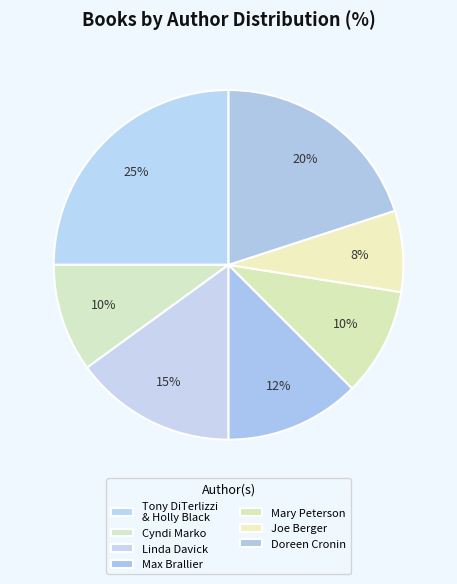

Is Linda Davick the majority of the pie?

No